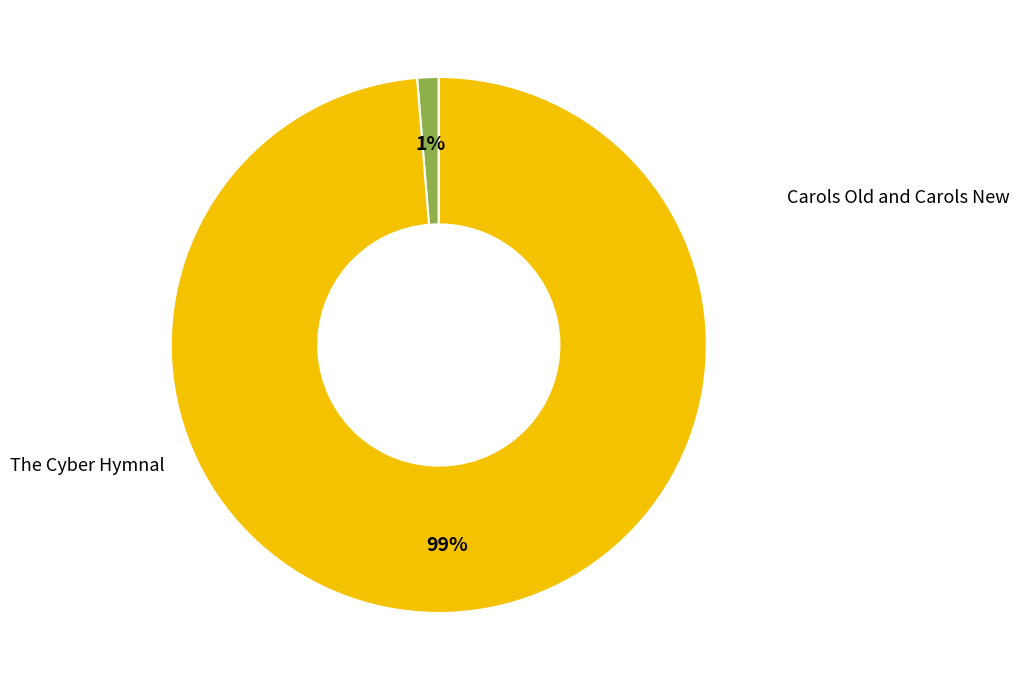

To the nearest percent, what is the average slice percentage?

50%